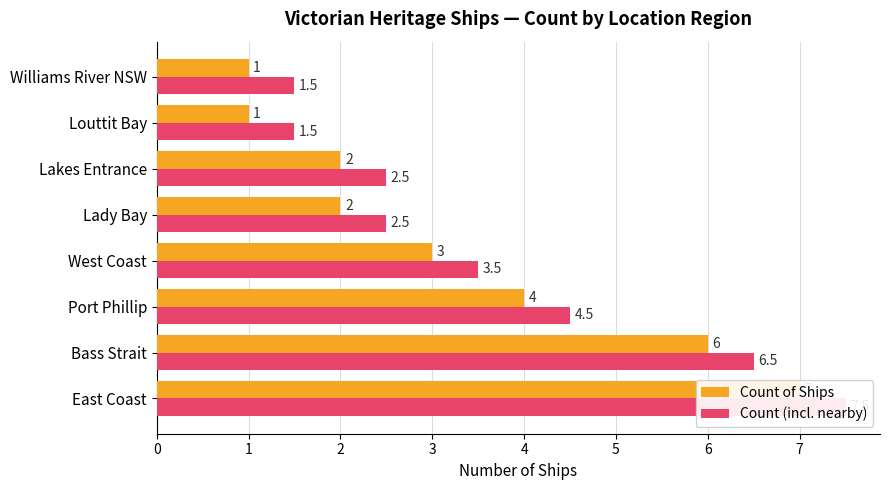

Which series changed the most between West Coast and Lady Bay?

Count of Ships